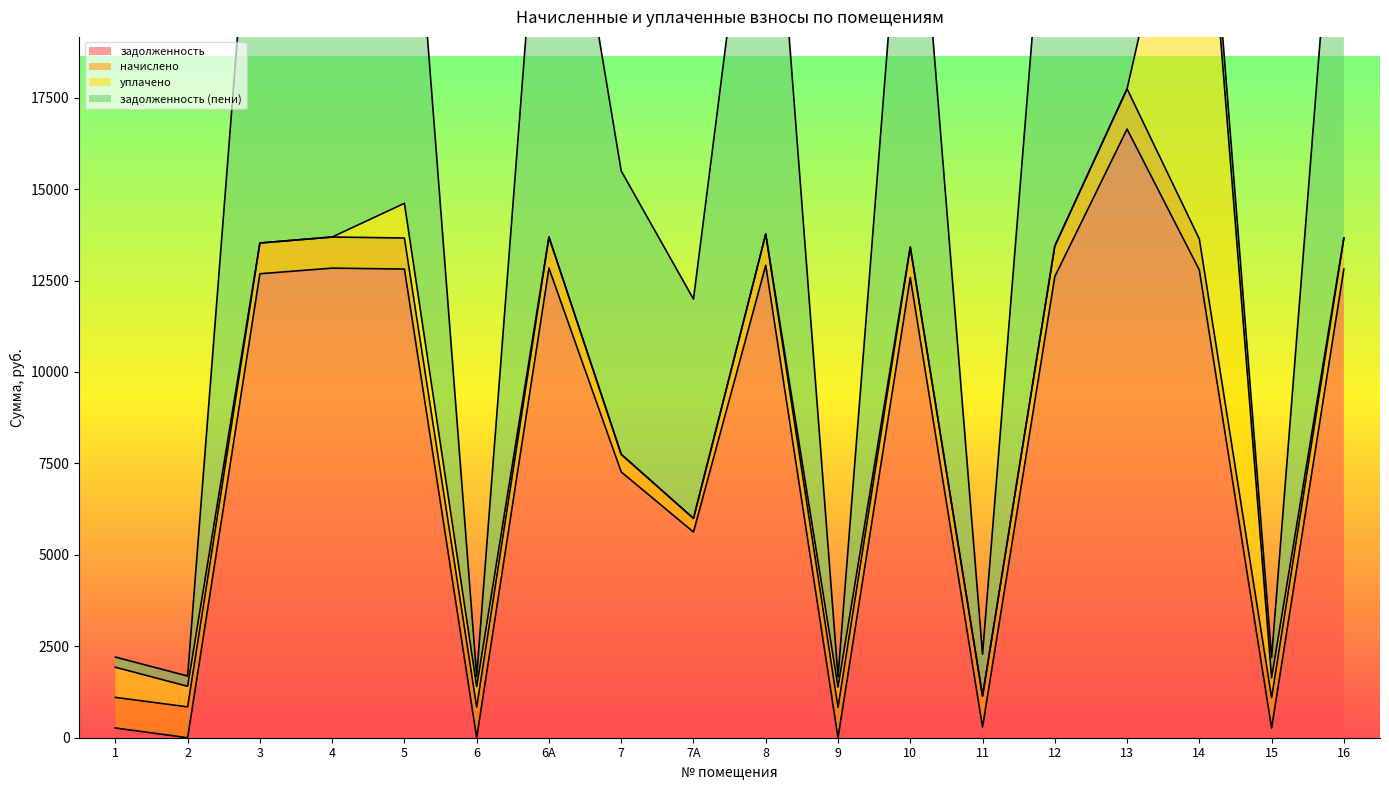

Reading left to right, what are all the values shown in this chart?

задолженность: 265.7	0.0	12685.9	12840.0	12814.3	0.0	12840.0	7267.4	5623.9	12917.0	0.0	12583.2	291.2	12608.9	16640.6	12788.6	264.1	12814.3
начислено: 836.9	843.7	840.3	850.5	848.8	840.3	850.5	481.4	372.5	855.6	831.8	833.5	850.5	835.2	1102.3	847.1	831.8	848.8
уплачено: 824.0	562.0	0.0	0.0	949.7	560.0	0.0	0.0	0.0	0.0	554.0	0.0	0.0	0.0	0.0	12773.2	541.0	0.0
задолженность (пени): 278.5	281.1	13526.2	13690.5	12713.4	279.7	13690.5	7748.8	5996.4	13772.6	276.5	13416.7	1141.7	13444.1	17742.9	862.6	554.9	13663.1